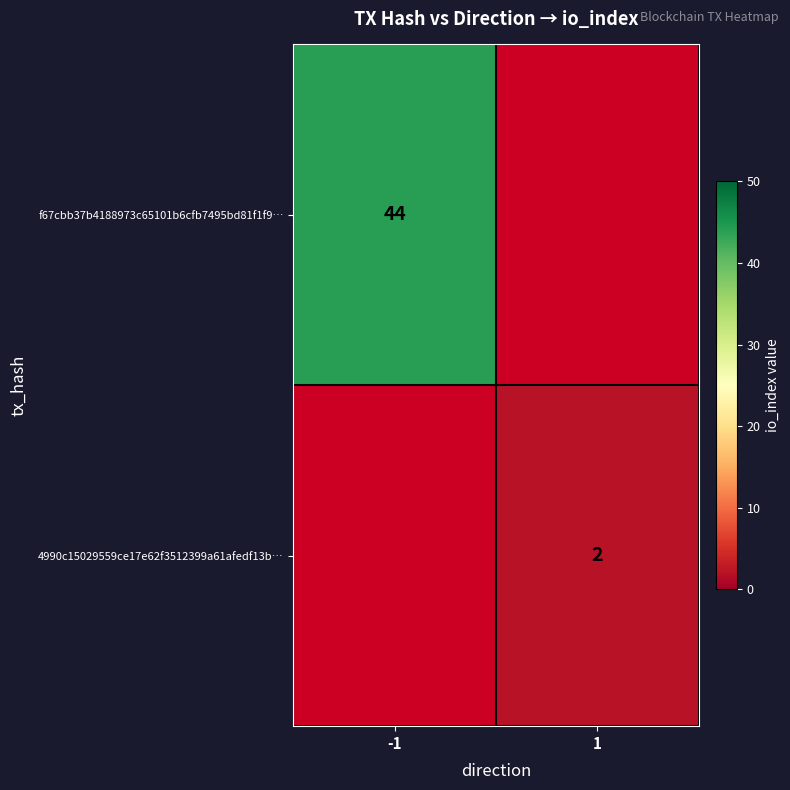

Between 1 and -1, which is larger?

-1